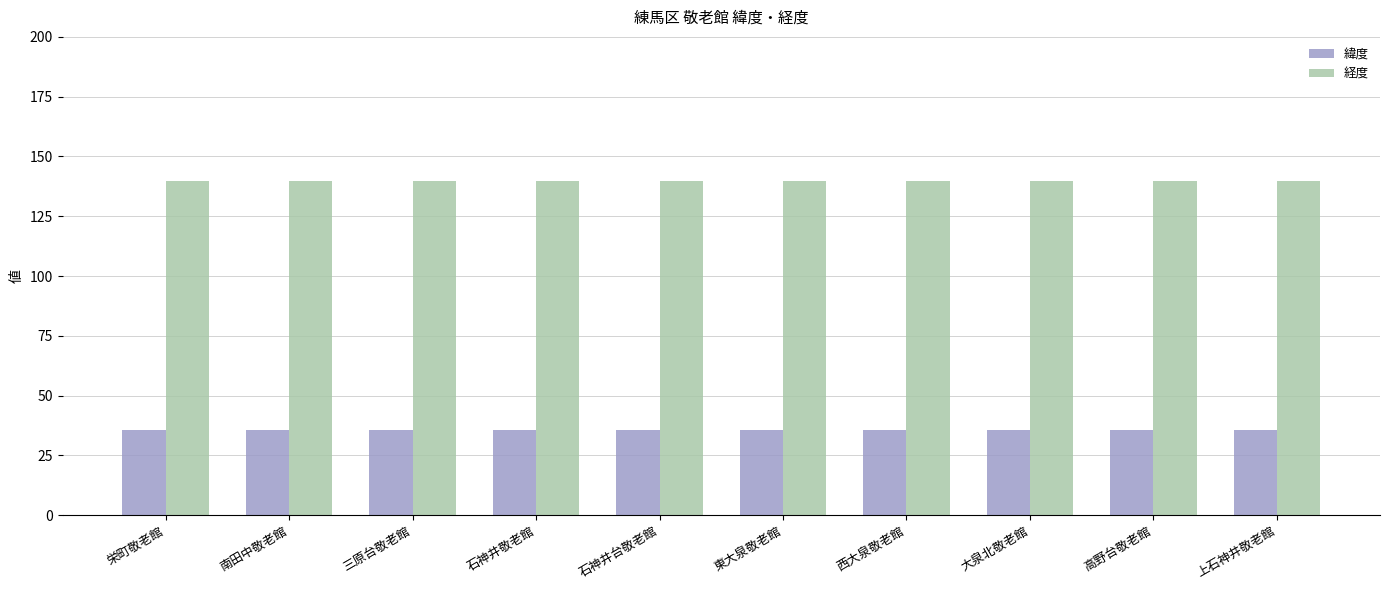

What is the label of the 3rd bar from the right?

大泉北敬老館